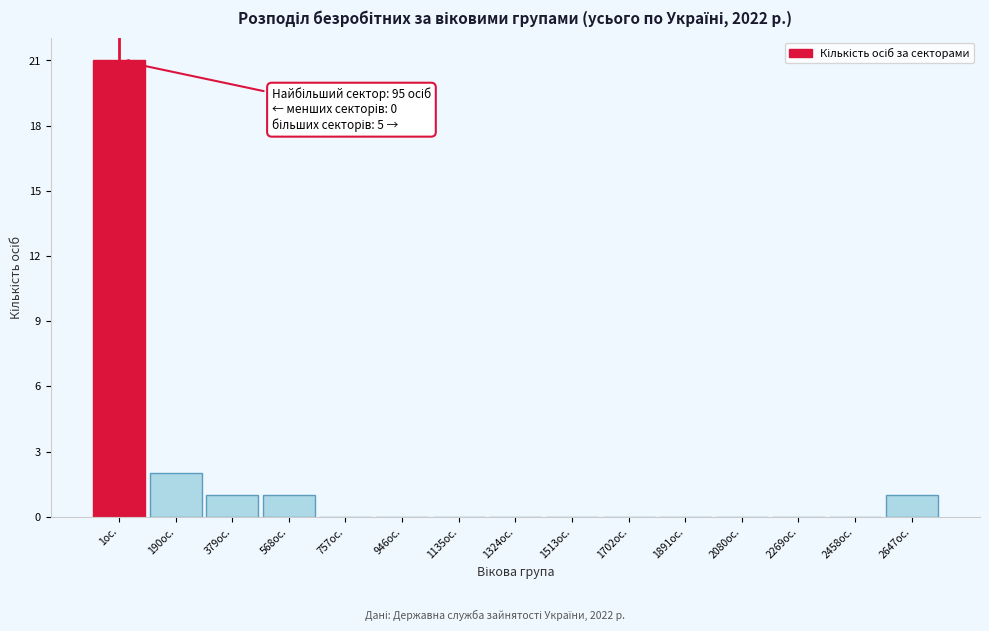

Reading right to left, list all the values displayed in this chart.

2647ос.=1	2458ос.=0	2269ос.=0	2080ос.=0	1891ос.=0	1702ос.=0	1513ос.=0	1324ос.=0	1135ос.=0	946ос.=0	757ос.=0	568ос.=1	379ос.=1	190ос.=2	1ос.=21